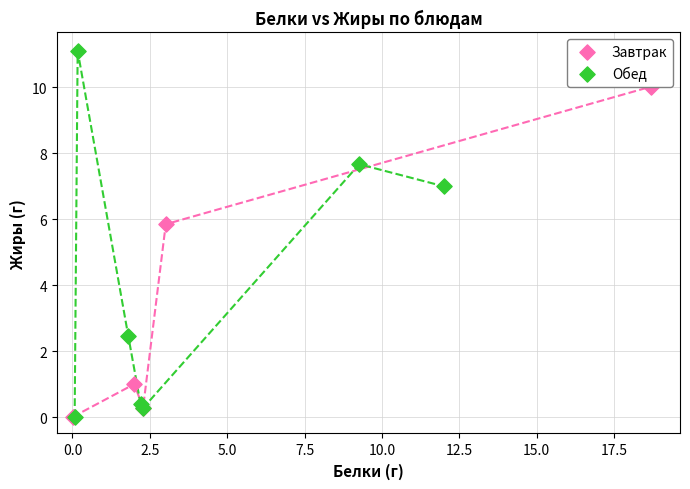

Which series contains the highest Y value?

Обед